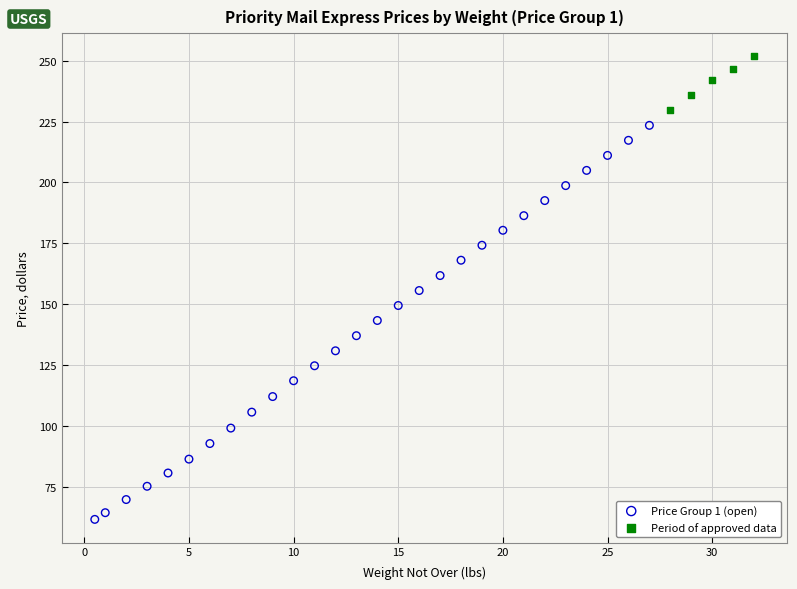

Which series reaches the minimum Y coordinate?

Price Group 1 (open)